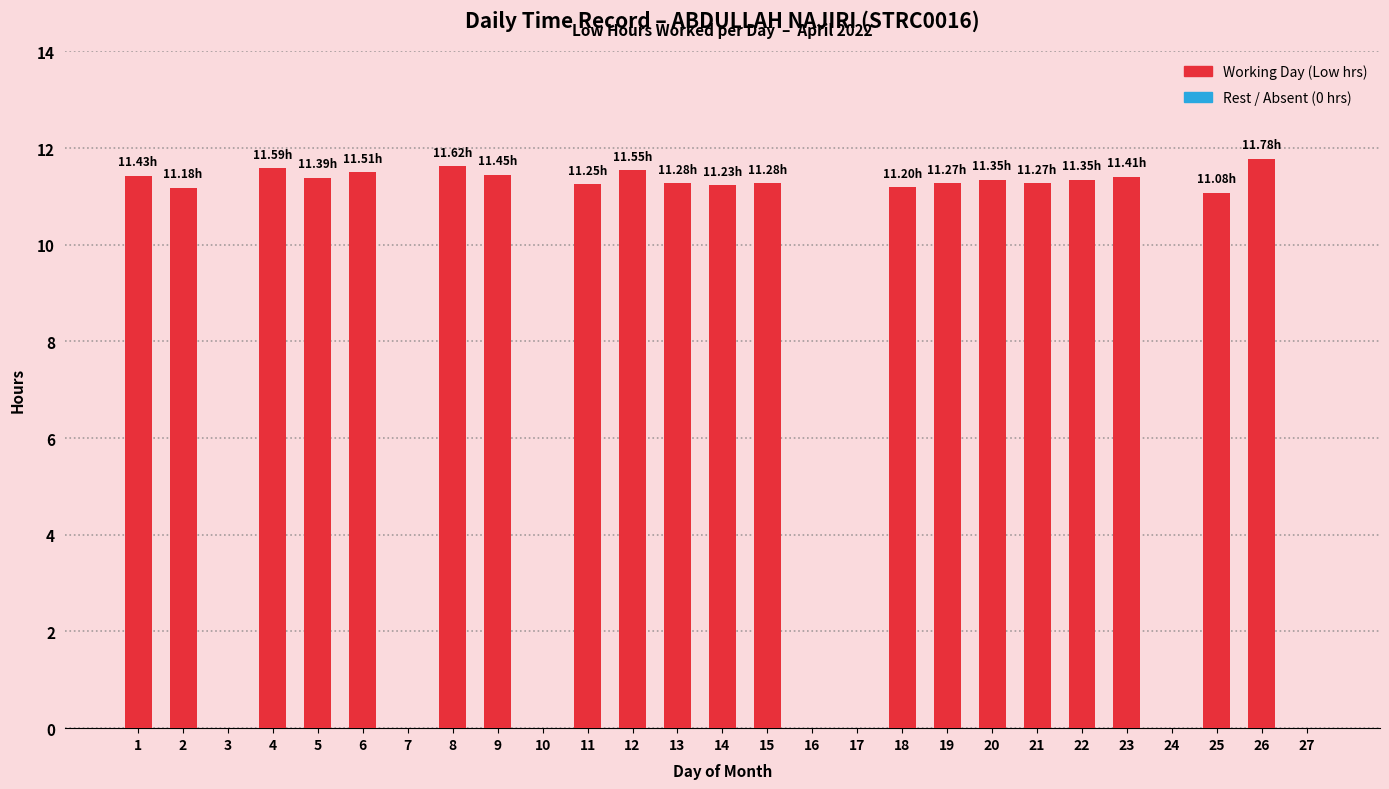

What is the sum of the values at 19 and 6?

22.8